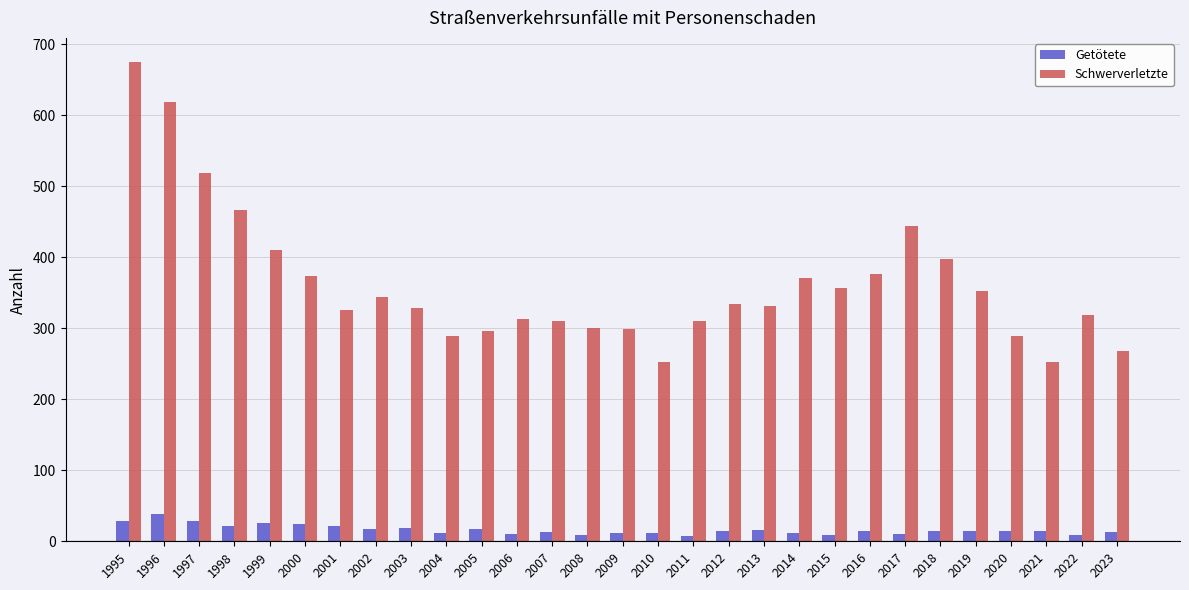

Rank the series by their maximum value, from lowest to highest.

Getötete, Schwerverletzte